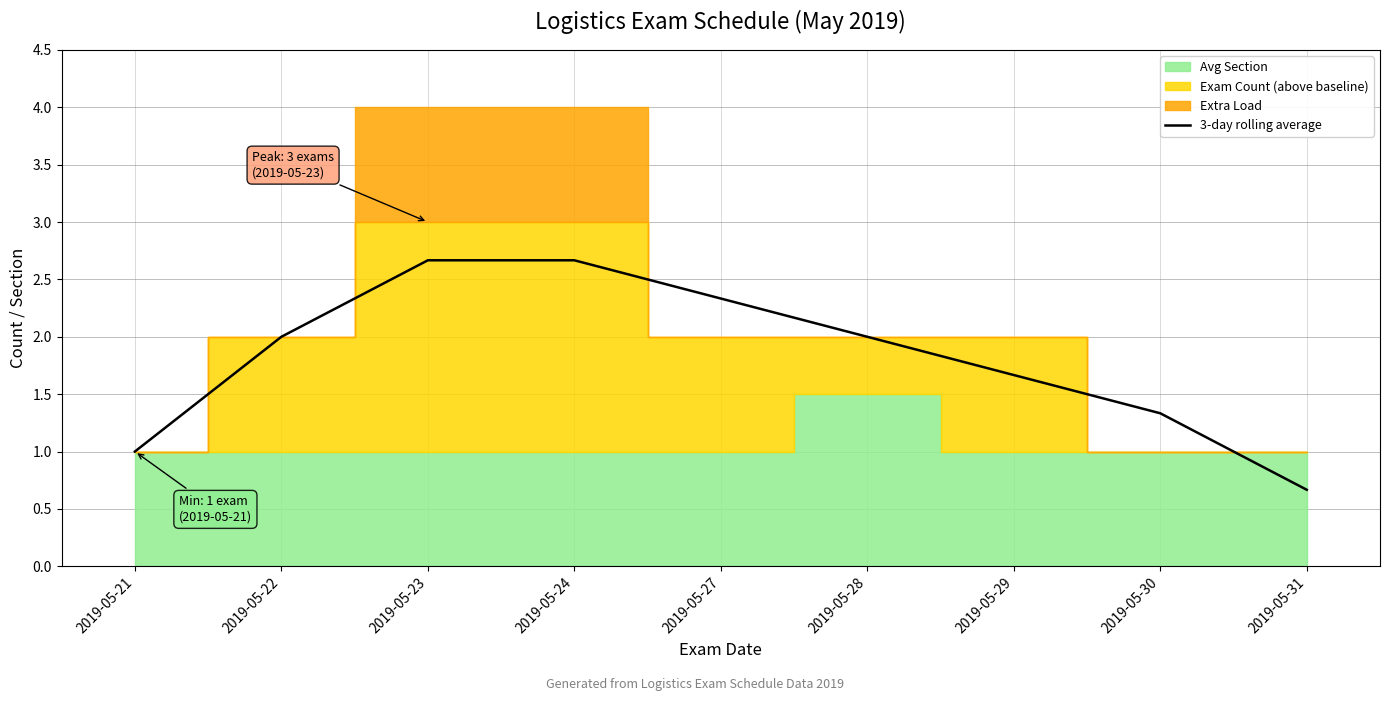

The value at 2019-05-28 is 3.2. True or false?

False